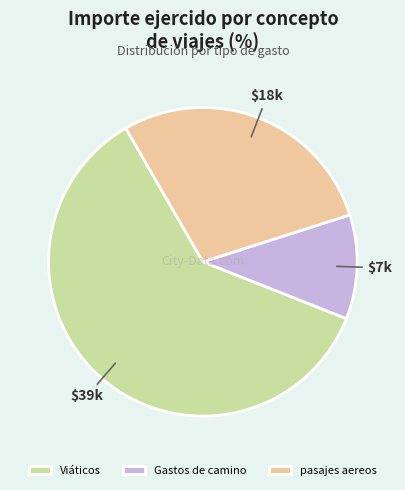

True or false: Viáticos accounts for 61% of the total.

True